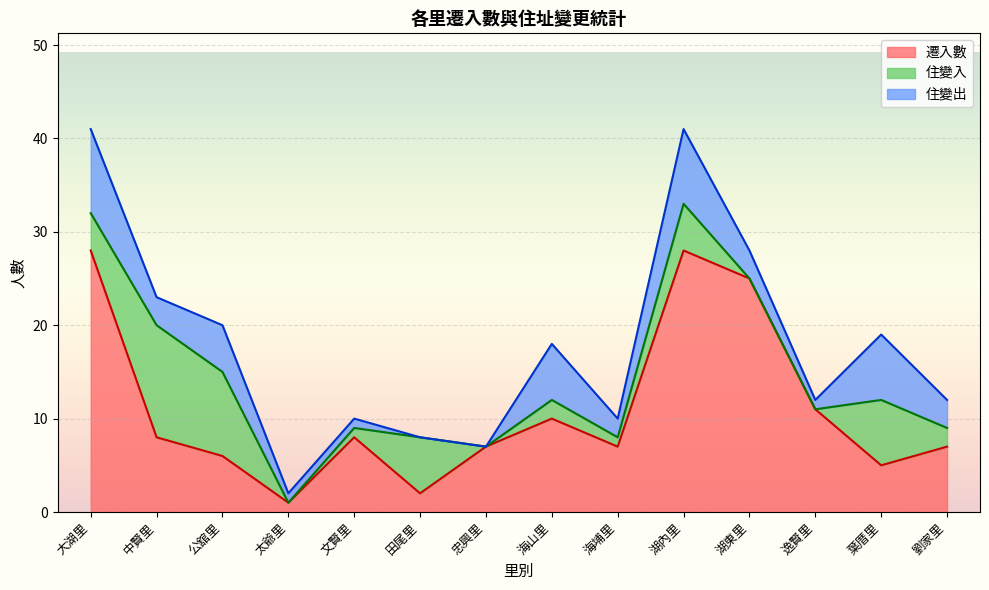

How many interior local valleys does the 遷入數 series have?

4